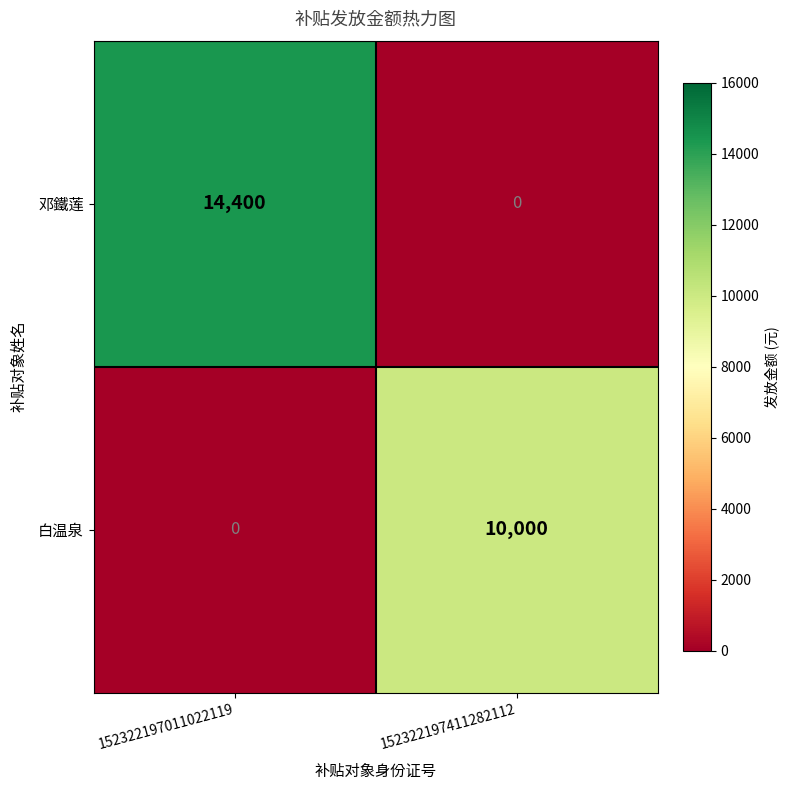

Which series changed the most between 152322197011022119 and 152322197411282112?

邓鐵莲